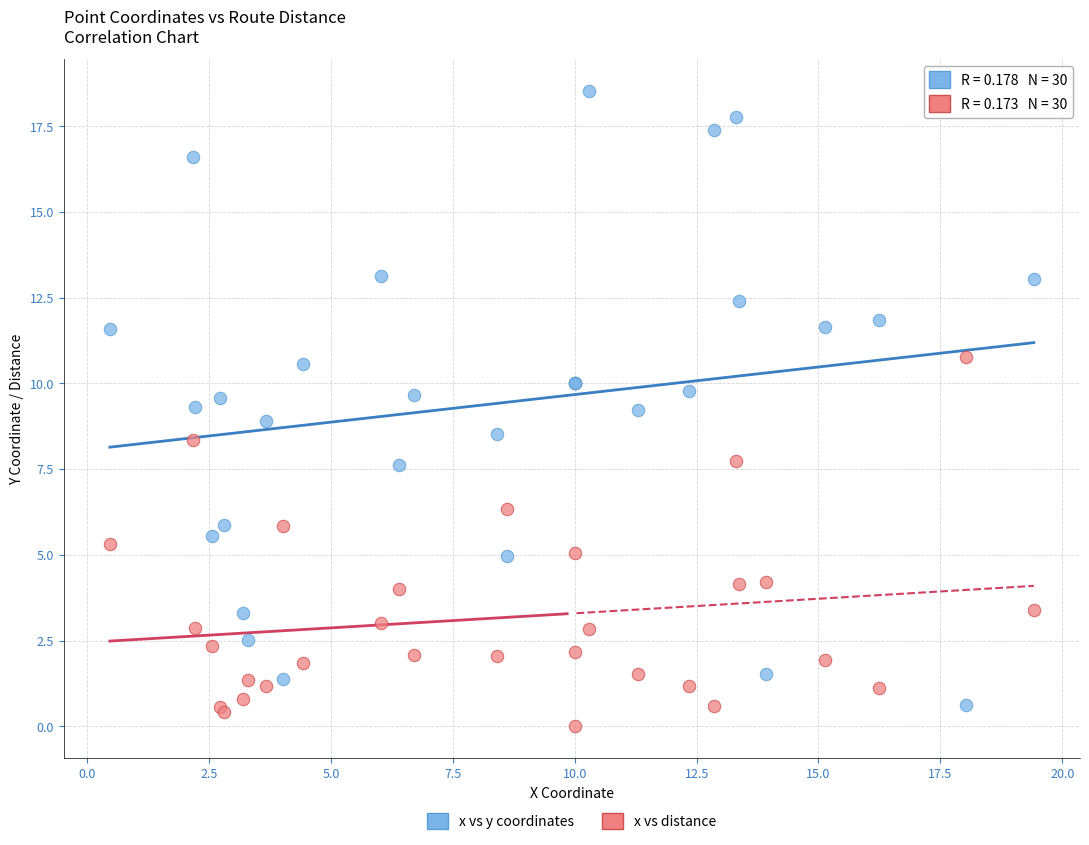

Which series reaches the minimum Y coordinate?

x vs distance